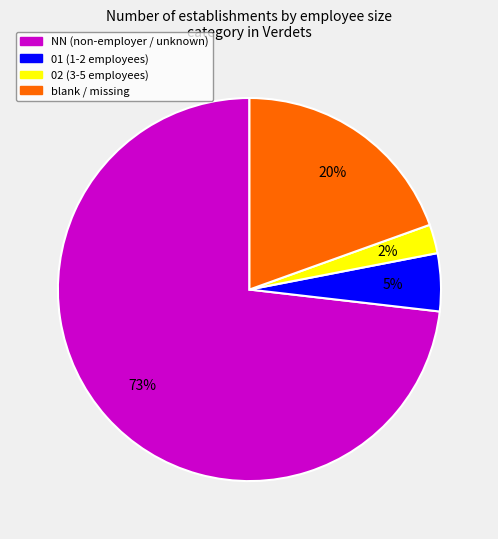

Is it true that 02 (3-5 employees) is 2% of the pie?

True